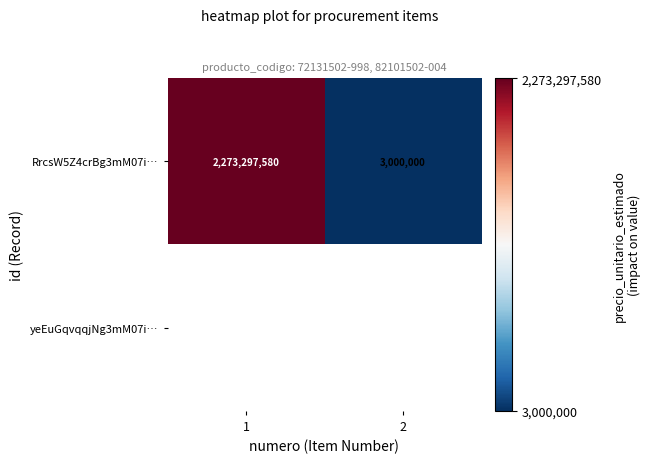

What is the maximum value for RrcsW5Z4crBg3mM07i…?

2273297580